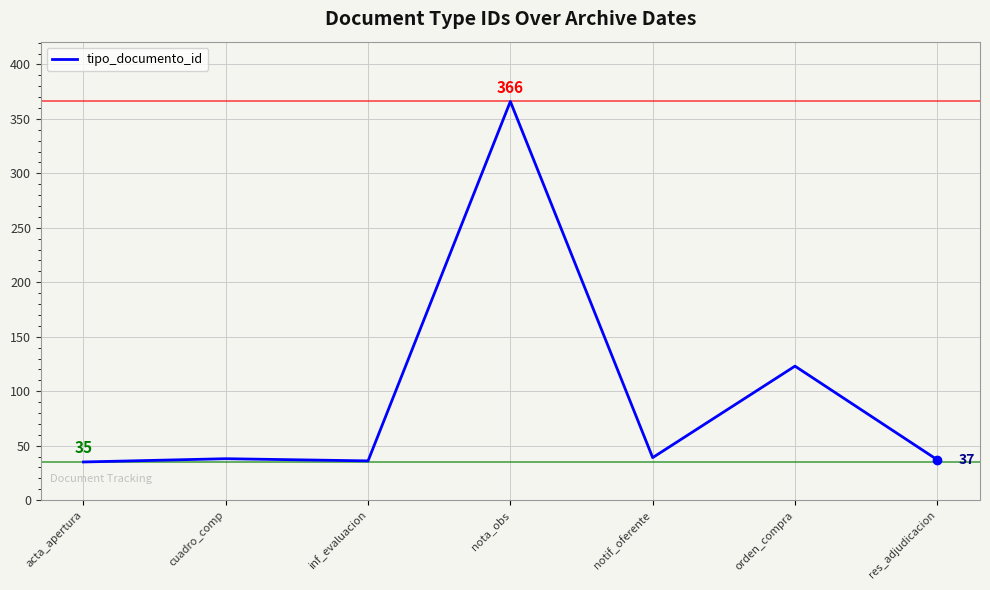

What is the change in value from cuadro_comp to res_adjudicacion?

-1